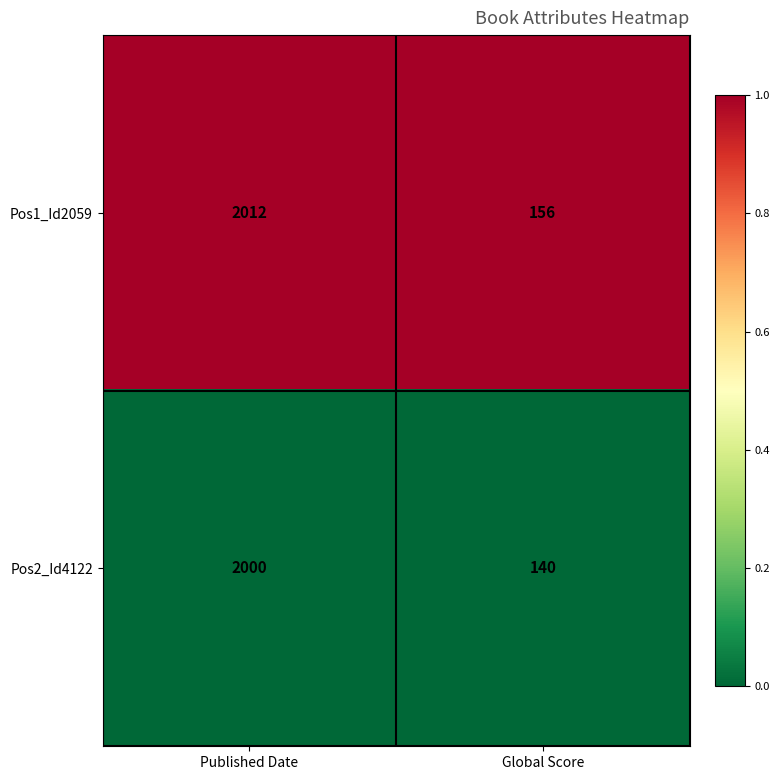

At Global Score, list the series in order from smallest to largest.

Pos2_Id4122, Pos1_Id2059